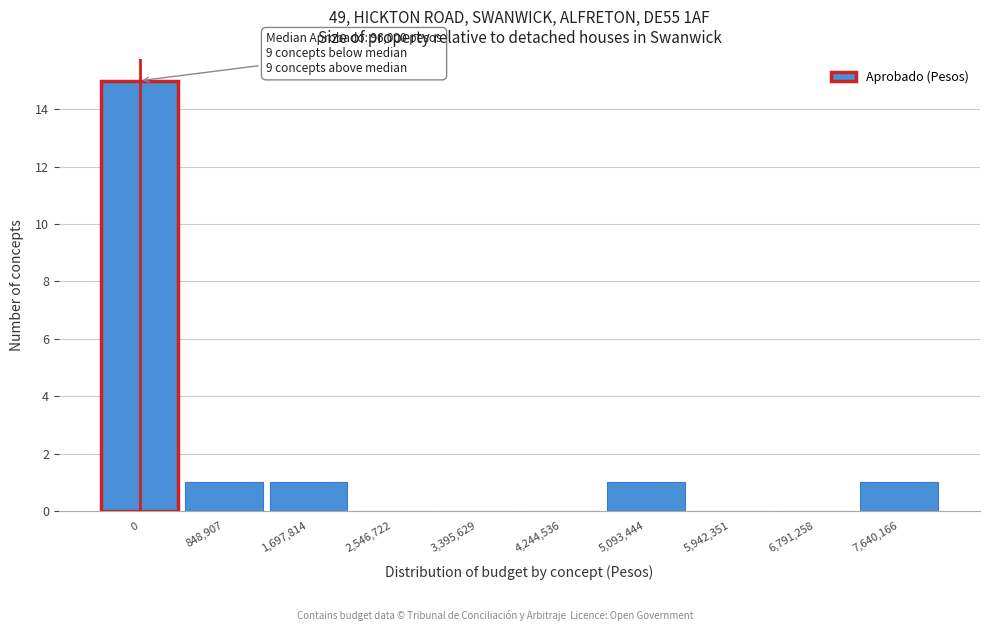

Reading left to right, extract all data points from this chart.

0=15	848,907=1	1,697,814=1	2,546,722=0	3,395,629=0	4,244,536=0	5,093,444=1	5,942,351=0	6,791,258=0	7,640,166=1